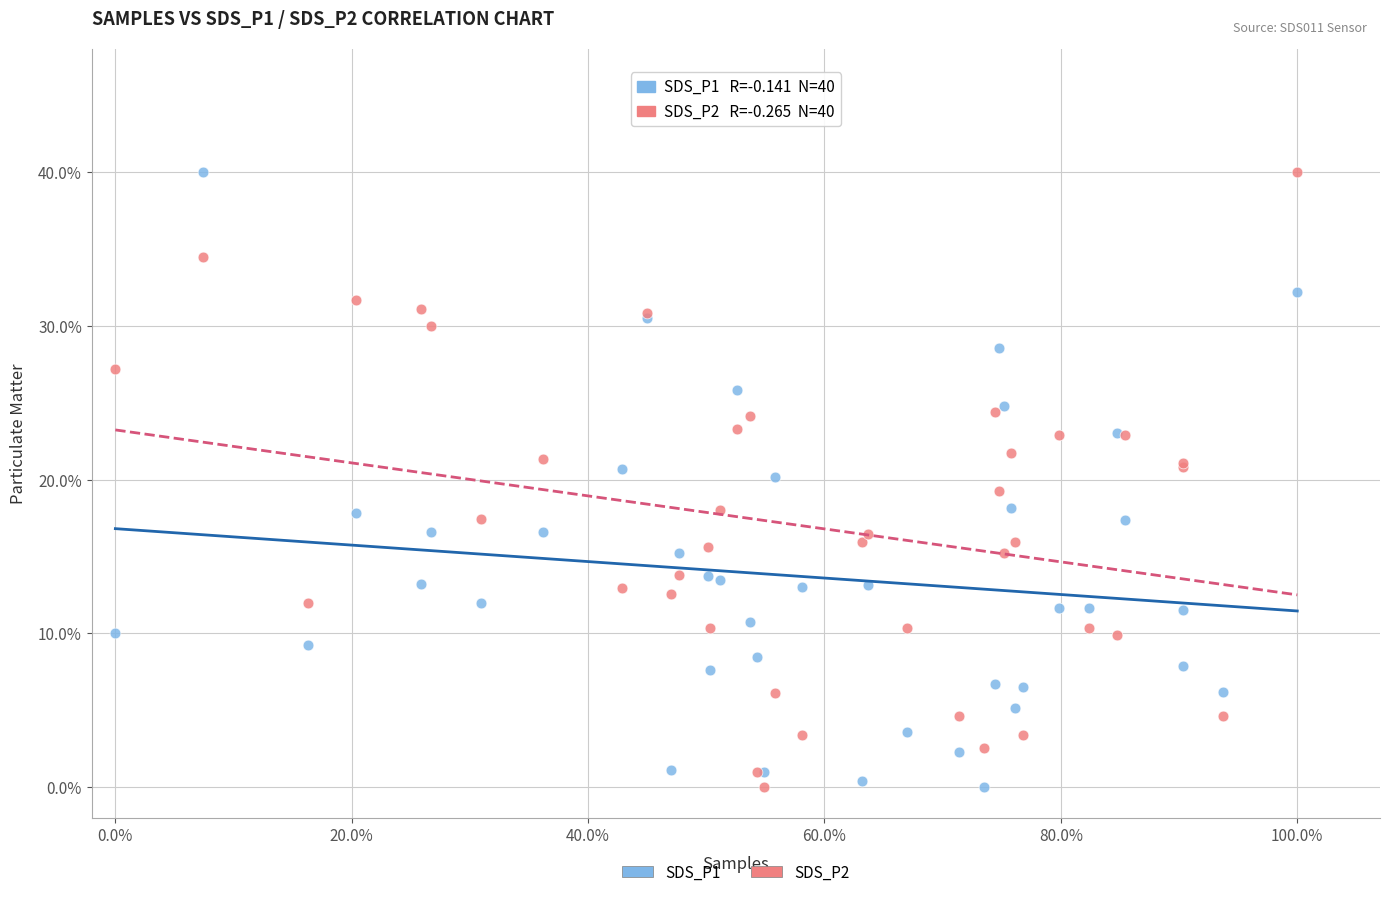

What are all the series names shown in the legend?

SDS_P1, SDS_P2